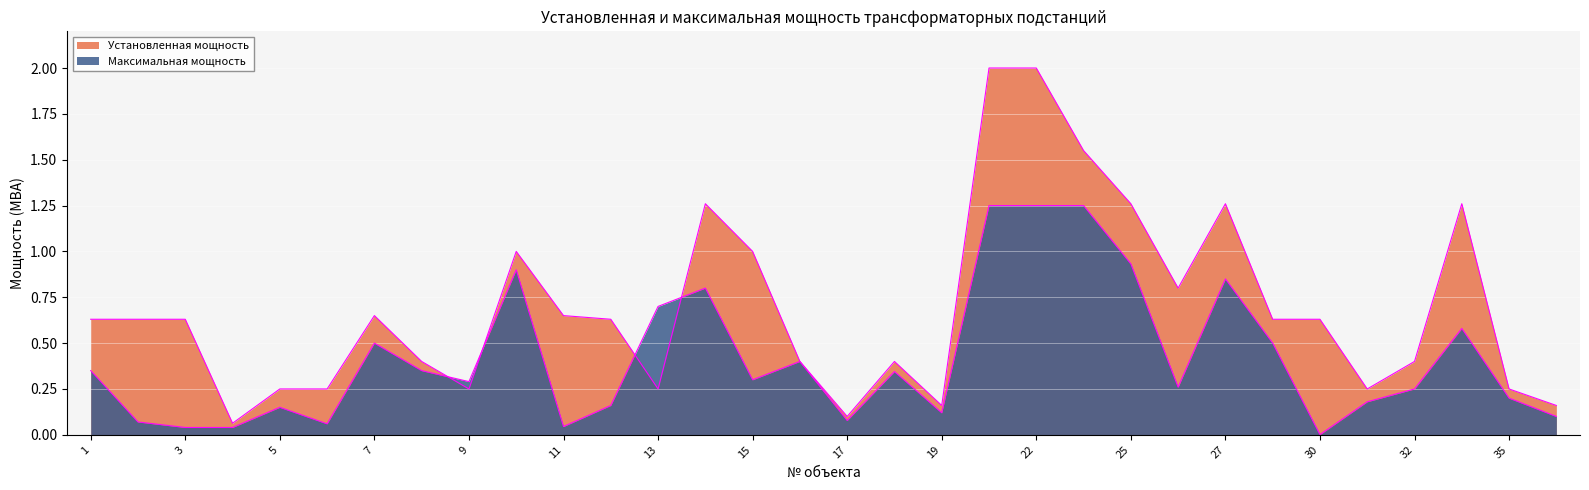

Which series has the largest range (max minus min)?

Установленная мощность